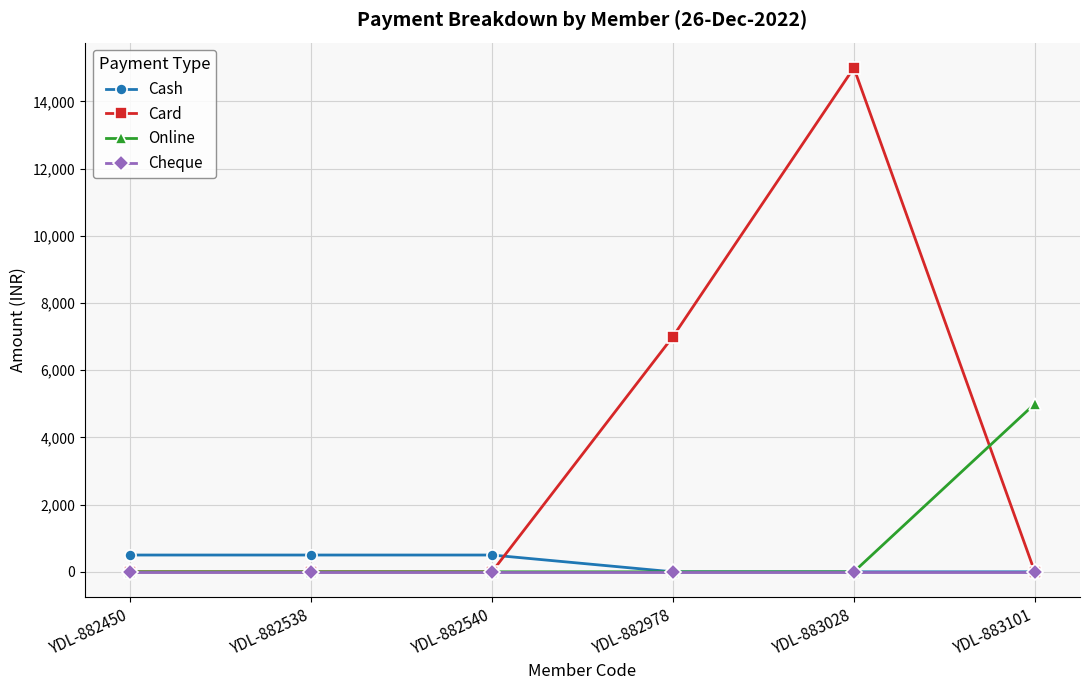

What is the difference between the maximum and minimum values in the Card series?

15000